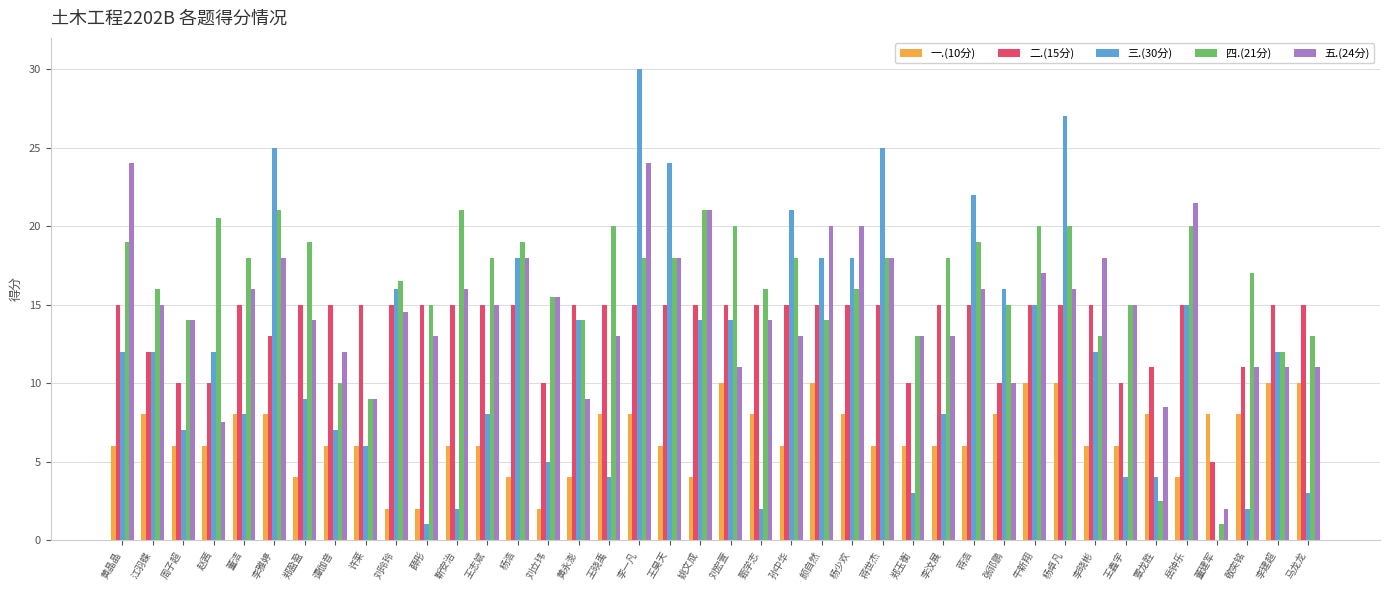

What is the total value across all series at 江羽蝶?

63.0